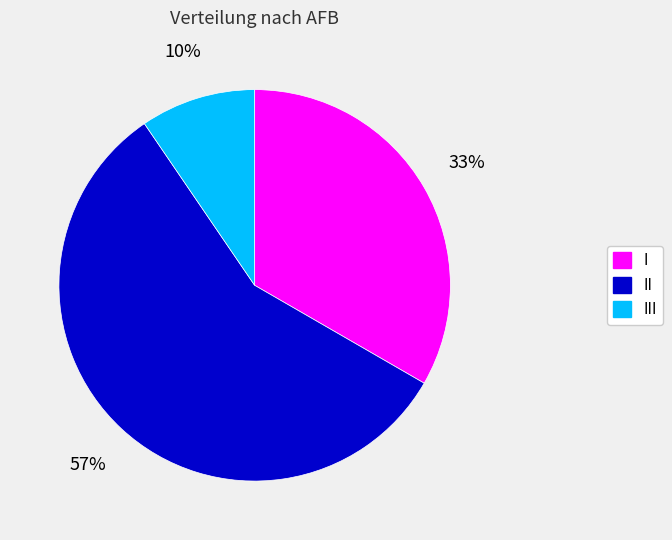

How many segments does this pie chart have?

3